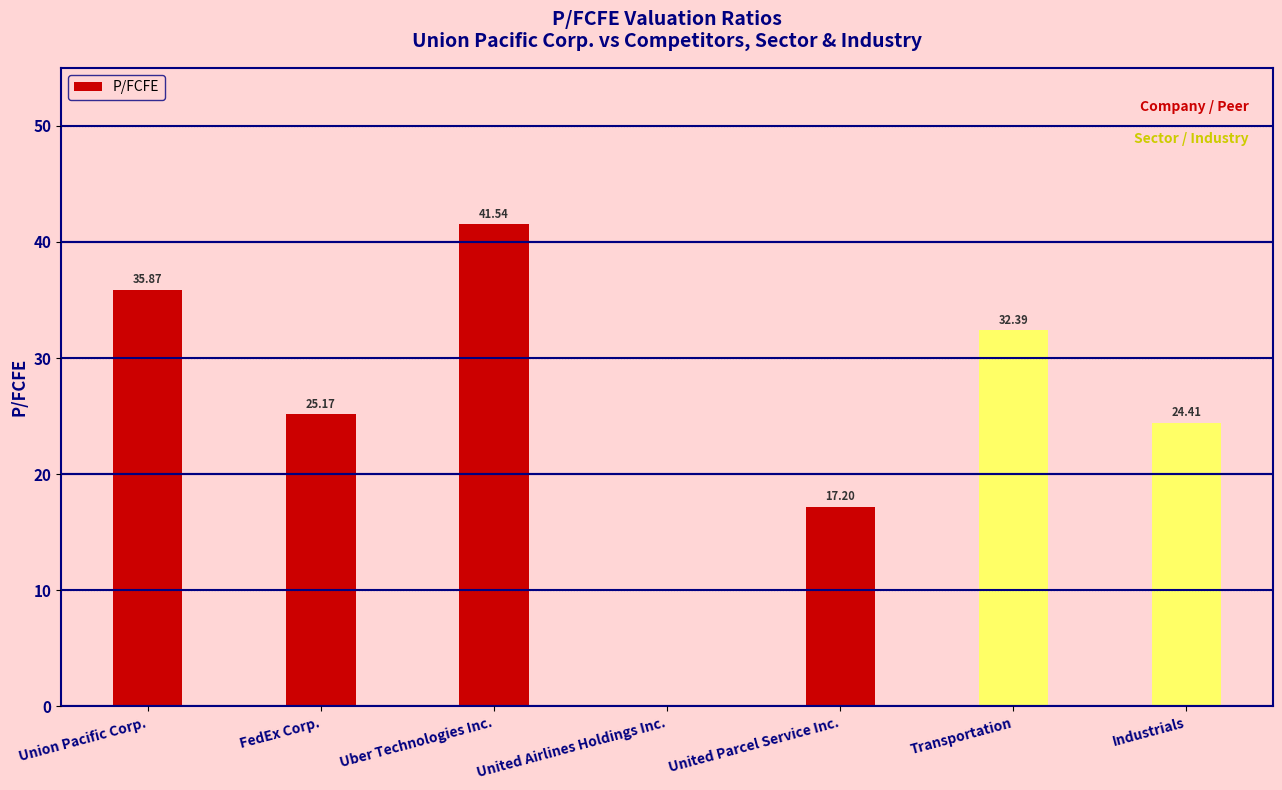

True or false: the data shows -23.0 at United Airlines Holdings Inc..

False